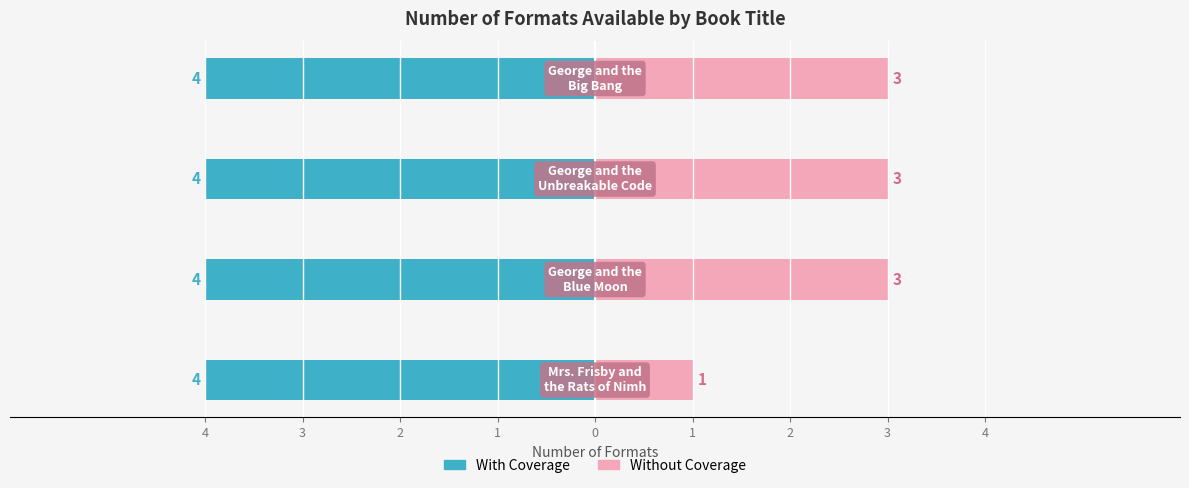

What are all the series names shown in the legend?

With Coverage, Without Coverage